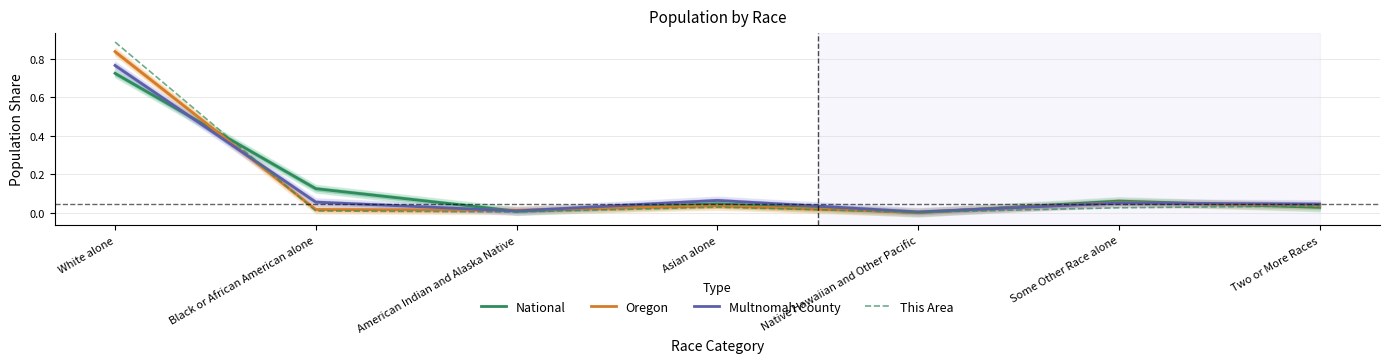

What is the greatest value displayed?

0.9